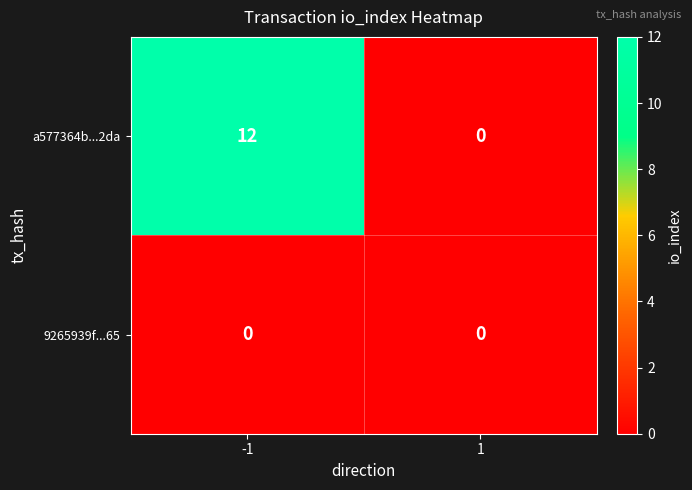

Rank the series by their maximum value, from highest to lowest.

a577364b...2da, 9265939f...65